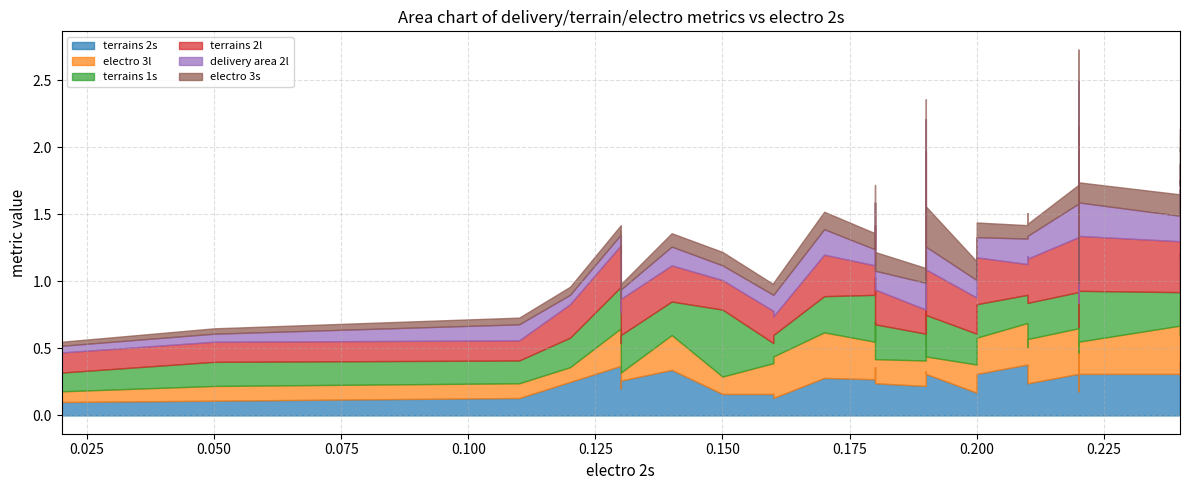

What are all the series names shown in the legend?

terrains 2s, electro 3l, terrains 1s, terrains 2l, delivery area 2l, electro 3s